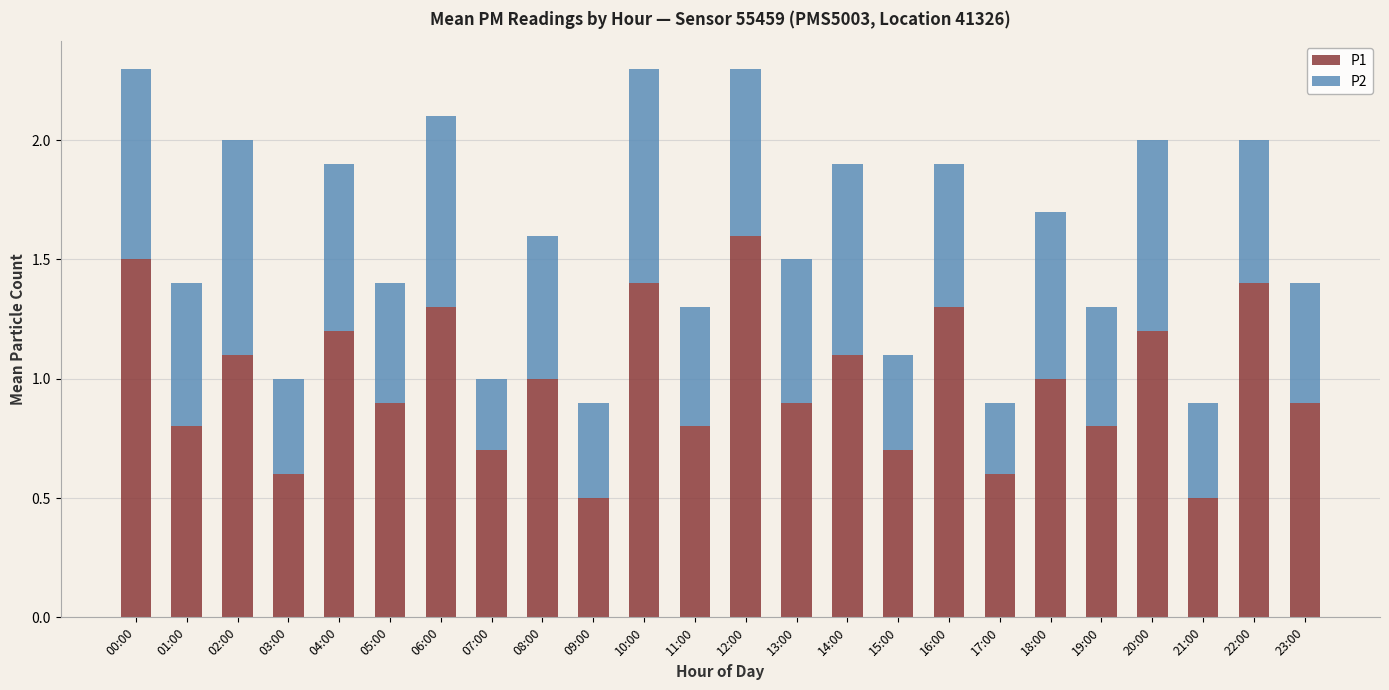

What is the sum of all P1 values?

23.8